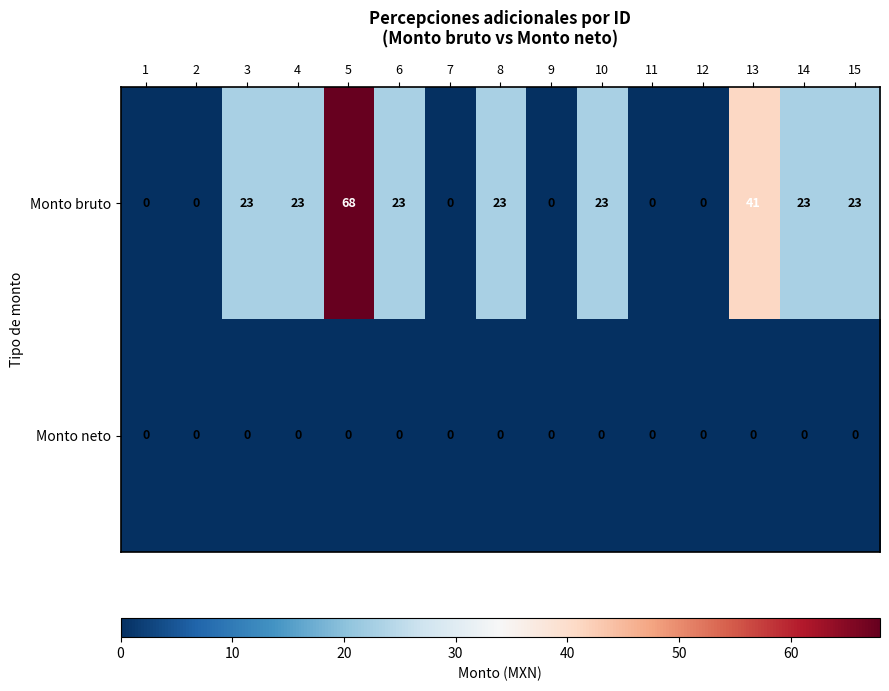

Reading left to right, transcribe all the data shown in this chart.

Monto bruto: 1=0	2=0	3=23	4=23	5=68	6=23	7=0	8=23	9=0	10=23	11=0	12=0	13=41	14=23	15=23
Monto neto: 1=0	2=0	3=0	4=0	5=0	6=0	7=0	8=0	9=0	10=0	11=0	12=0	13=0	14=0	15=0